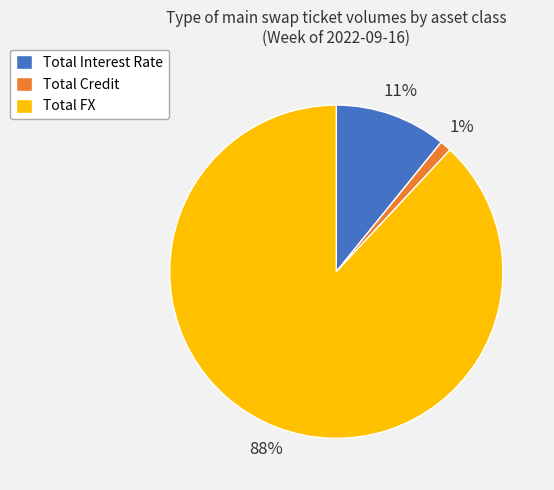

Between Total FX and Total Credit, which is larger?

Total FX